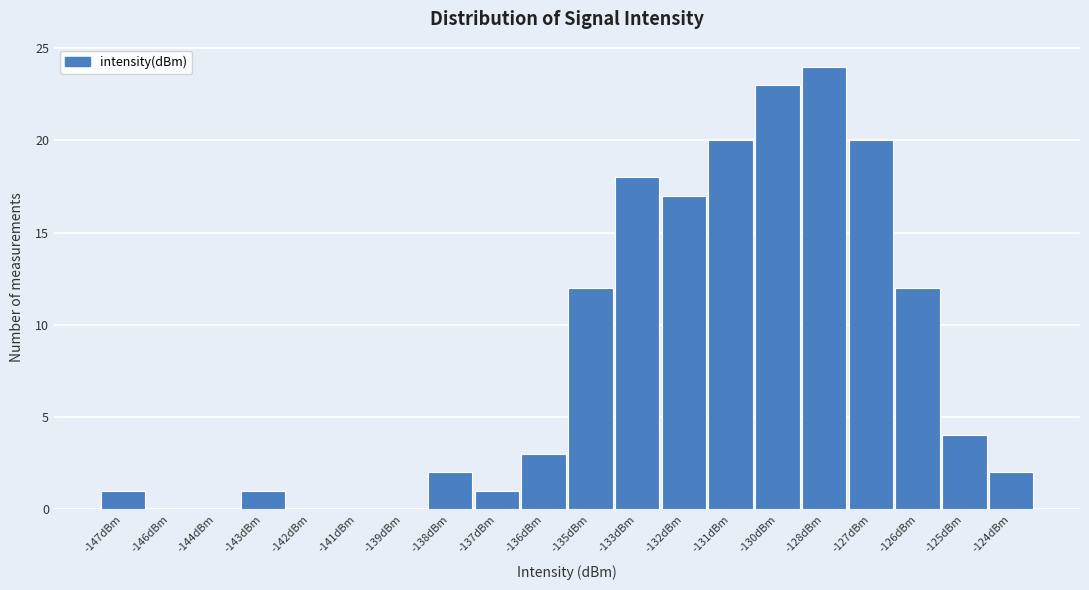

Reading left to right, list all the values displayed in this chart.

-147dBm=1	-146dBm=0	-144dBm=0	-143dBm=1	-142dBm=0	-141dBm=0	-139dBm=0	-138dBm=2	-137dBm=1	-136dBm=3	-135dBm=12	-133dBm=18	-132dBm=17	-131dBm=20	-130dBm=23	-128dBm=24	-127dBm=20	-126dBm=12	-125dBm=4	-124dBm=2